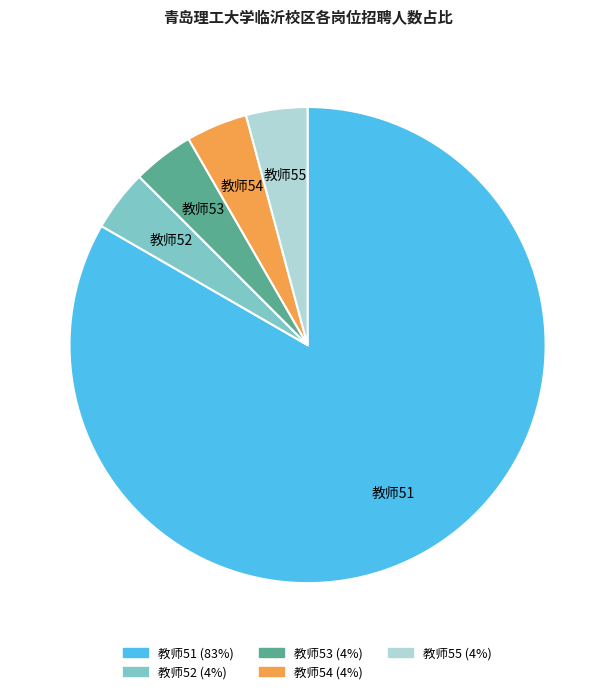

Approximately how many times larger is the value at 教师55 compared to 教师52?

1.0